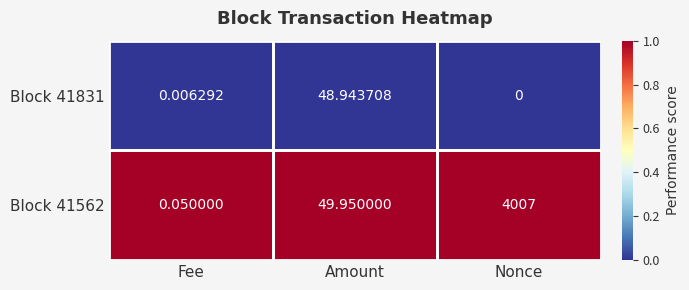

Is the value of Block 41831 at Amount greater than the value of Block 41562 at Fee?

Yes